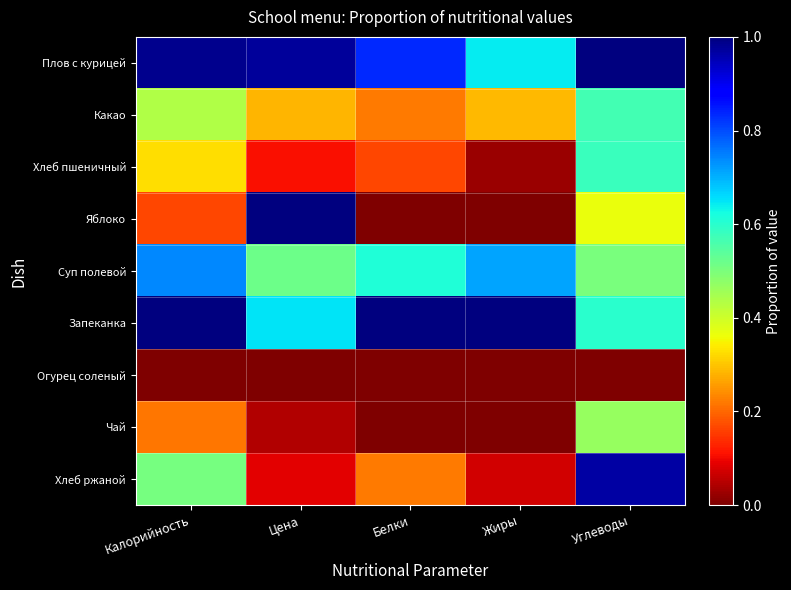

Which has a higher value, Цена or Белки?

Цена